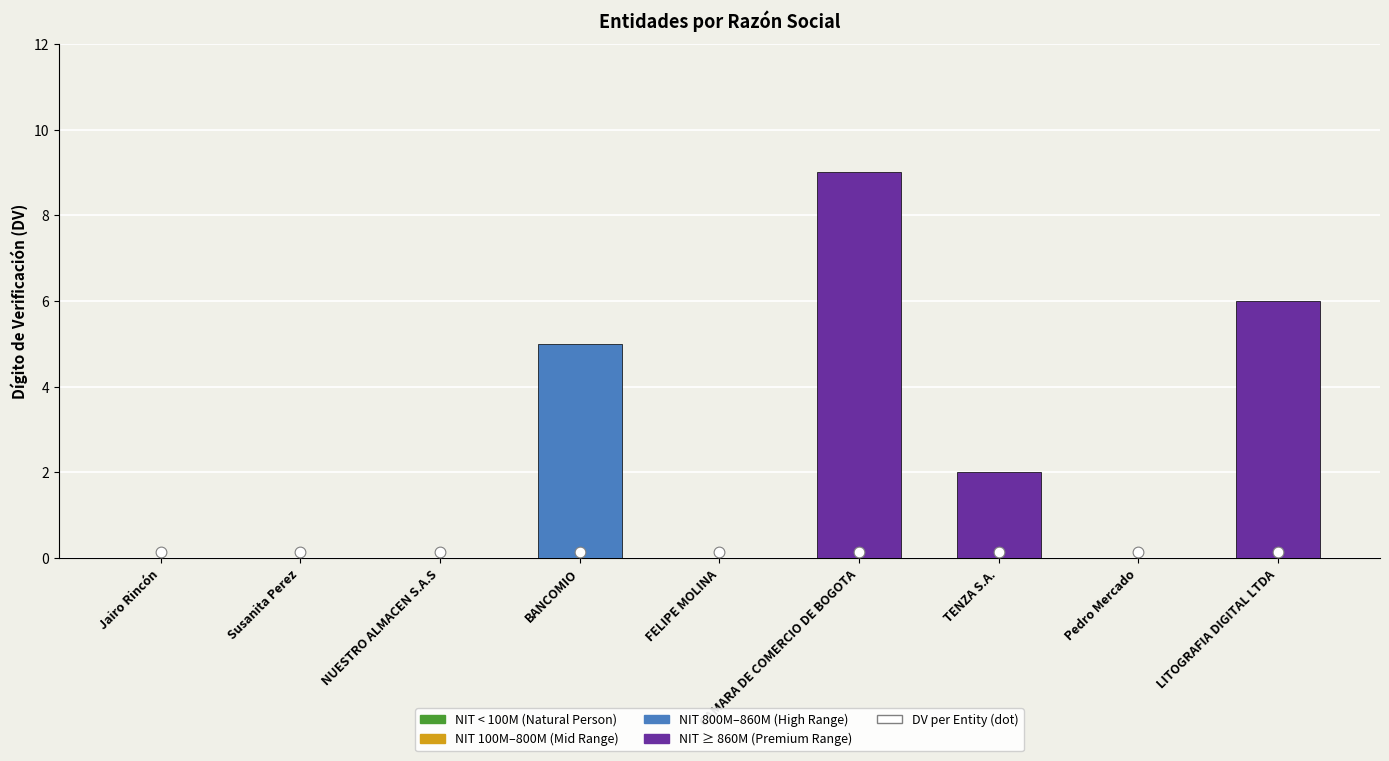

Between Pedro Mercado and Jairo Rincón, which is larger?

Pedro Mercado